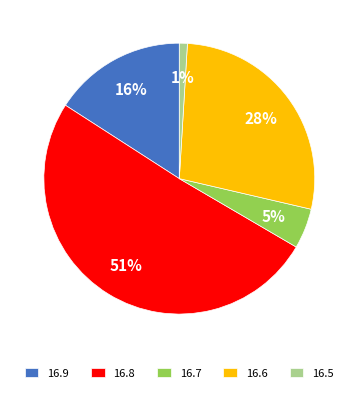

How many slices are in this pie chart?

5